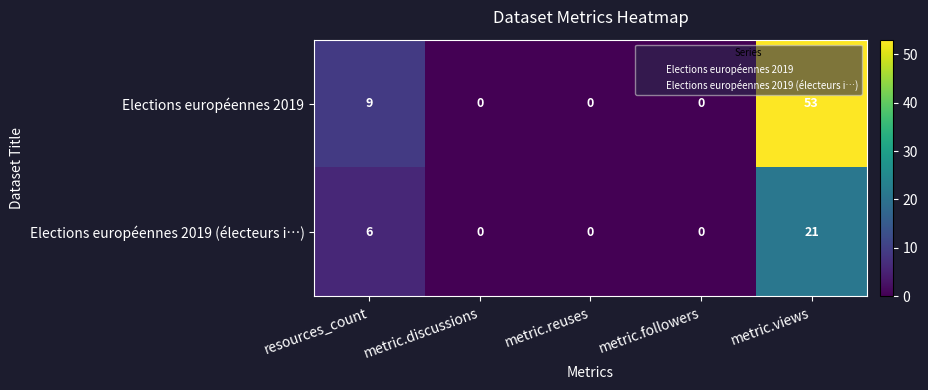

List the series in order of their peak value, lowest first.

Elections européennes 2019 (électeurs i…), Elections européennes 2019